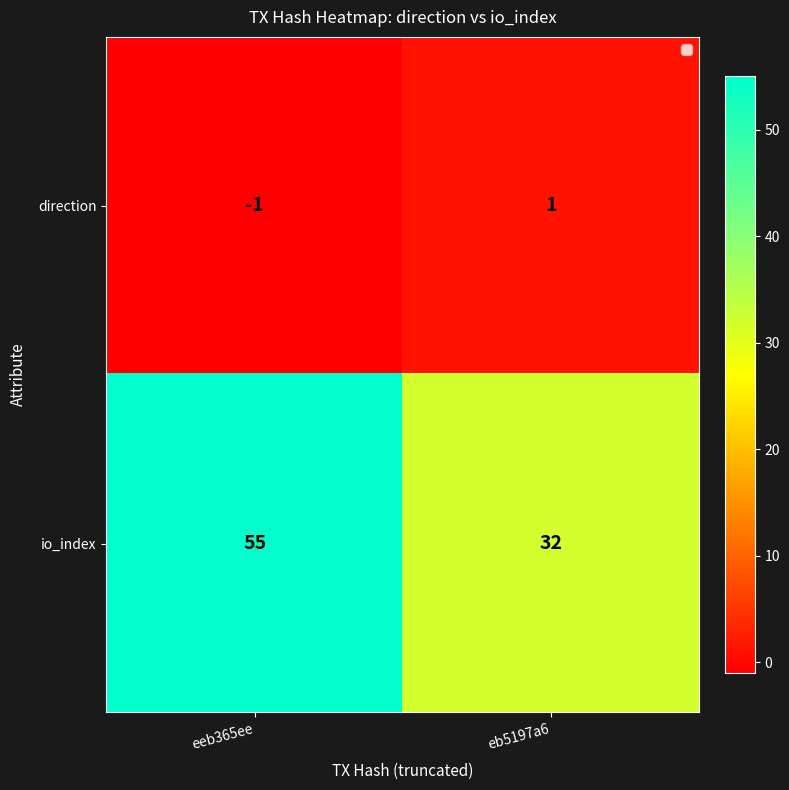

At which category is the sum across all series the highest?

eeb365ee